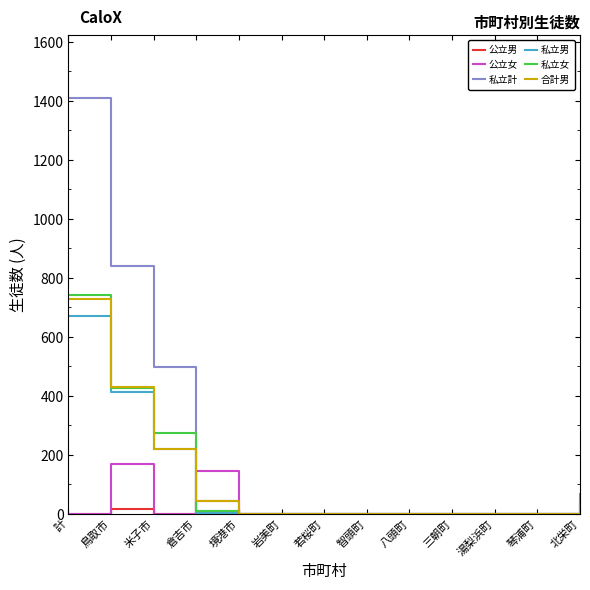

What is the greatest value displayed?

1411